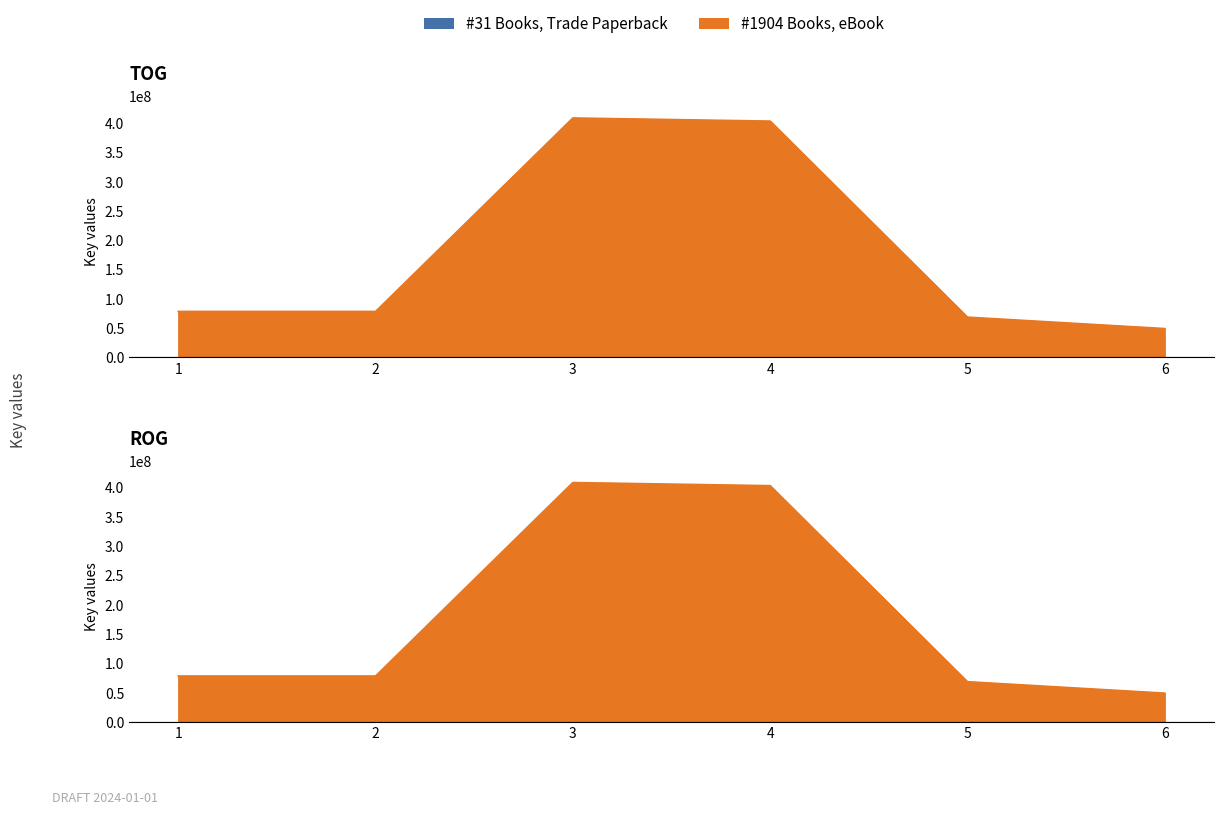

At which category does the chart reach its minimum across all series?

6